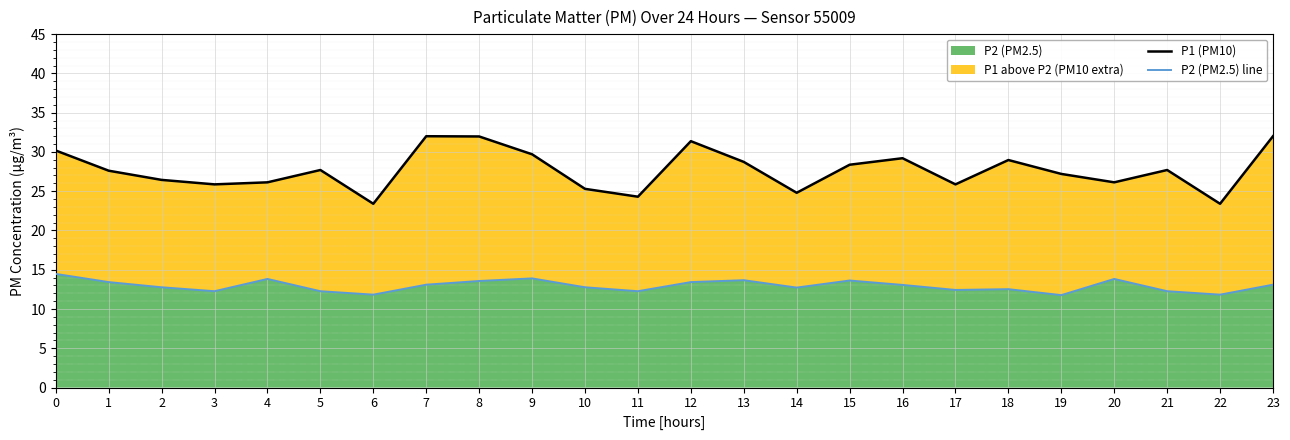

What is the sum of all P1 (PM10) values?

664.3